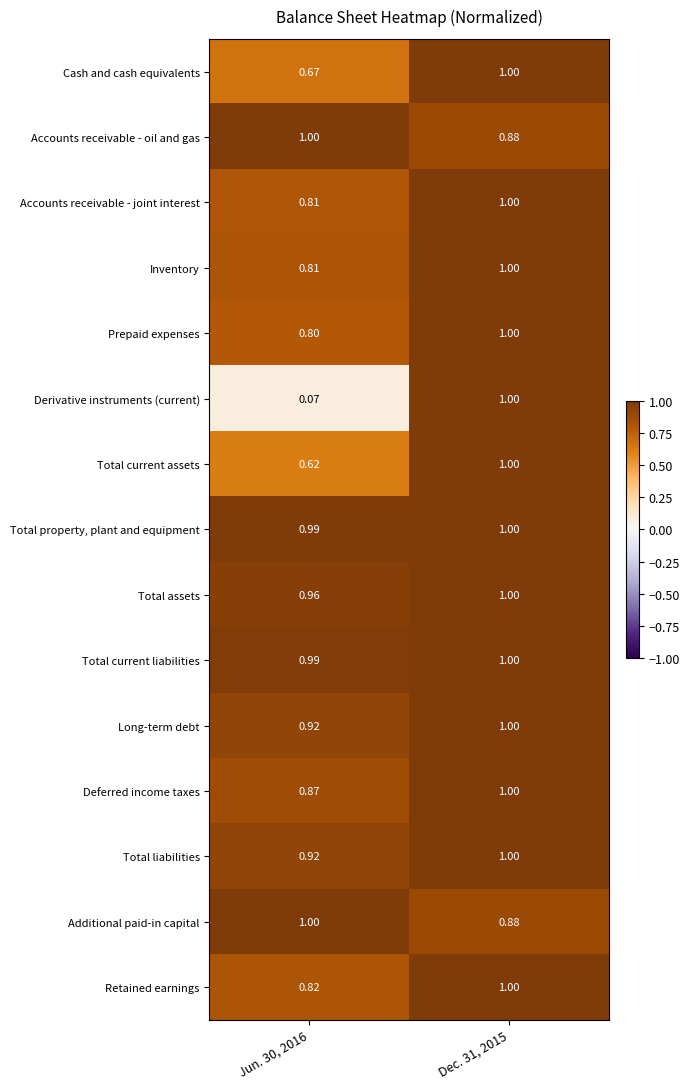

Which series has the largest range (max minus min)?

Derivative instruments (current)